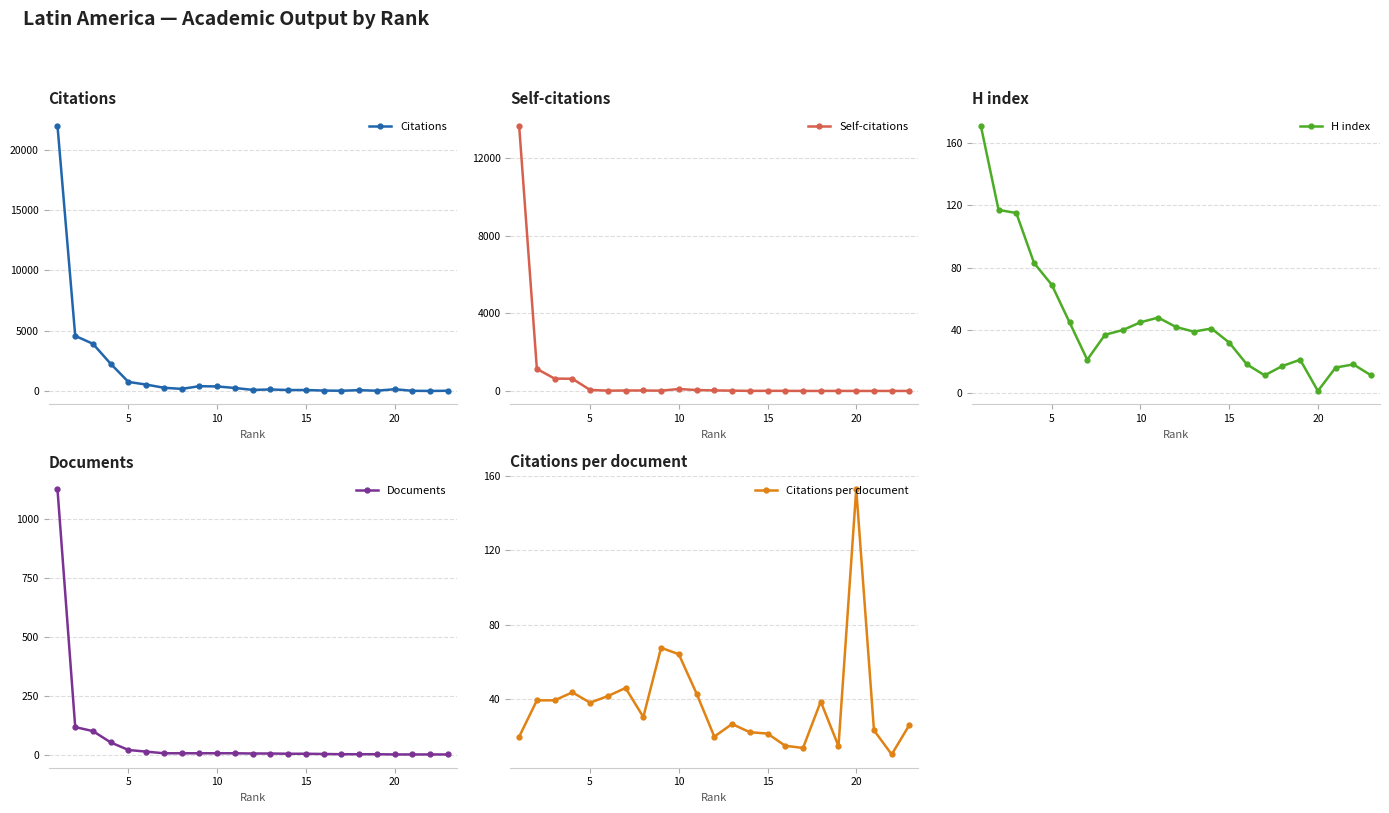

Rank the categories by Documents value from lowest to highest.

19, 20, 21, 22, 16, 17, 18, 15, 13, 14, 11, 12, 6, 7, 8, 9, 10, 25, 20, 15, 10, 5, 0